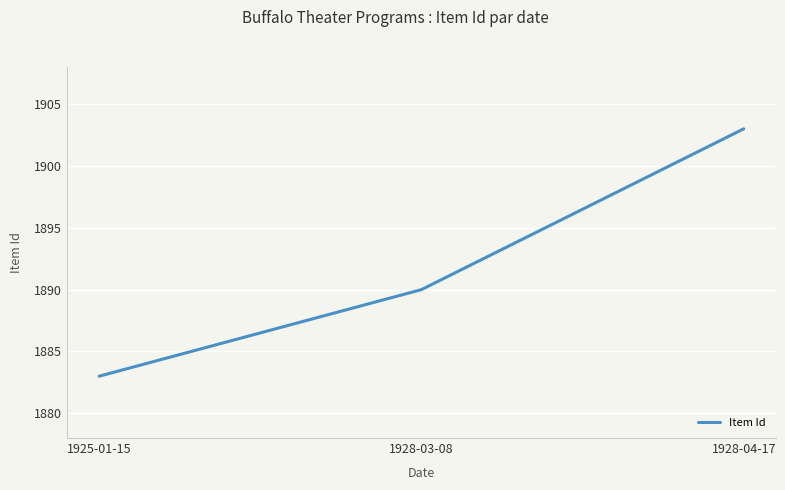

What value does the data have at 1928-04-17?

1903